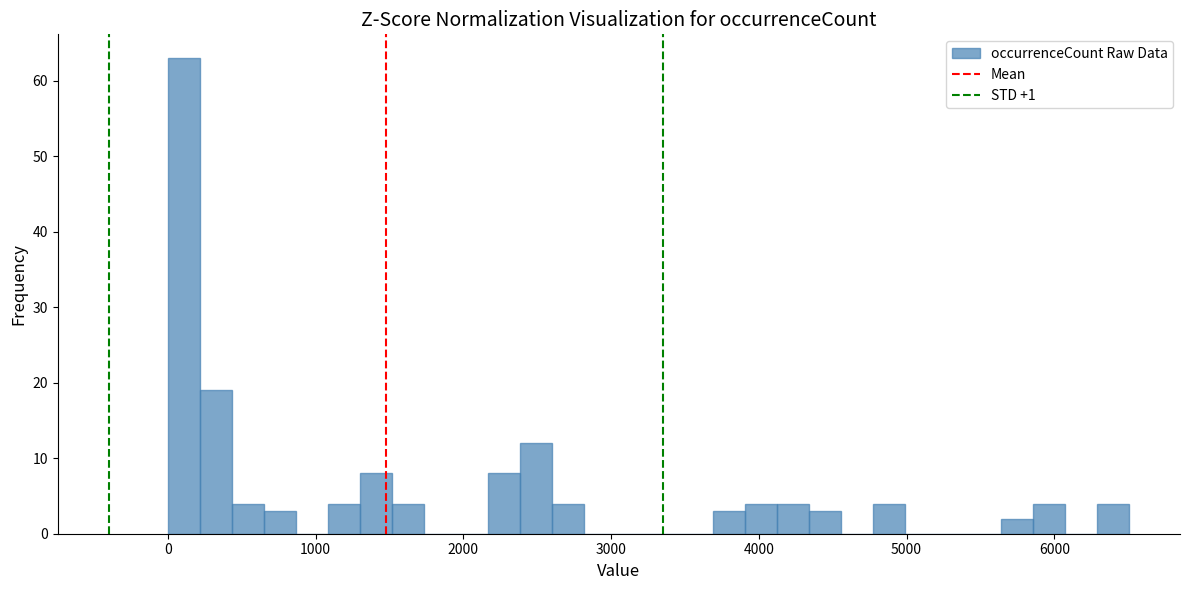

Around what value on the x-axis is the tallest bar? Give the approximate position of its centre, as read against the axis.

100